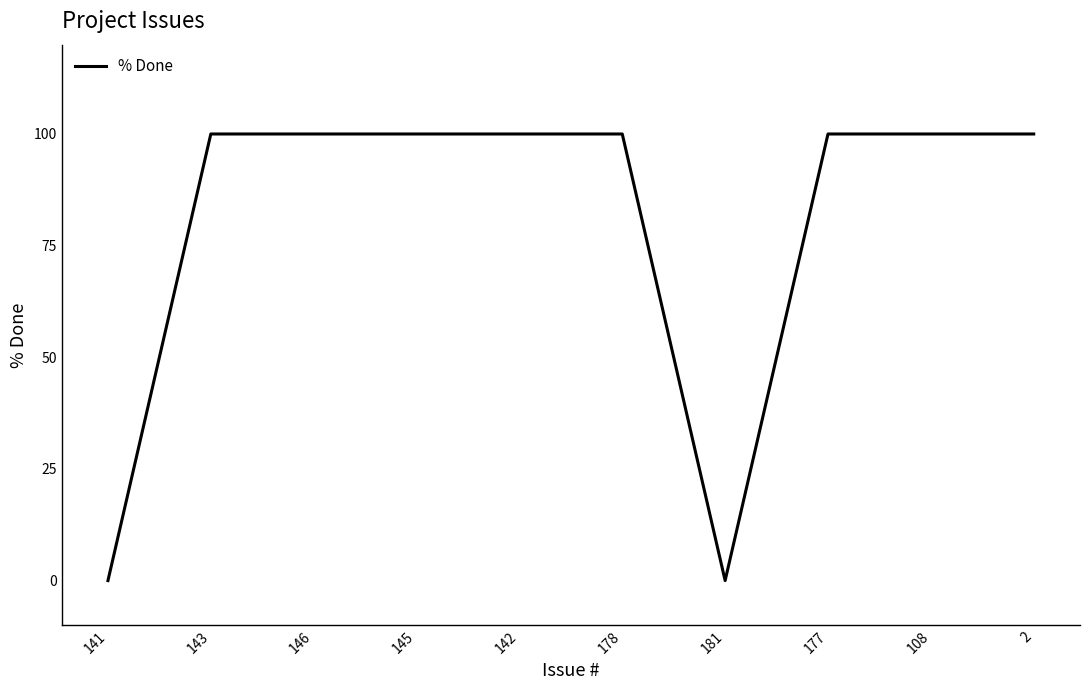

What is the ratio of the value at 145 to the value at 143?

1.0